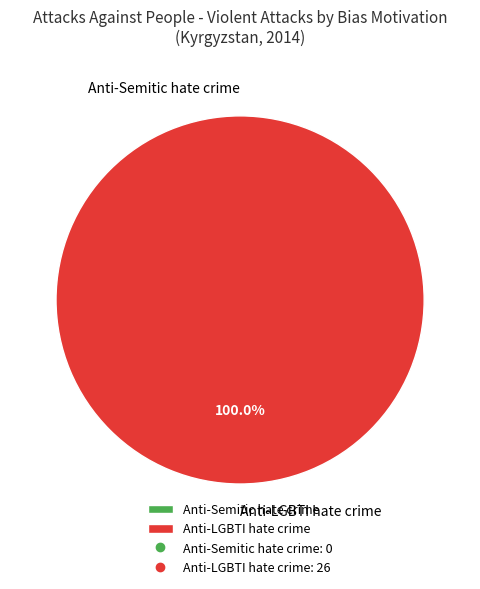

To the nearest percent, what is the average slice percentage?

50%